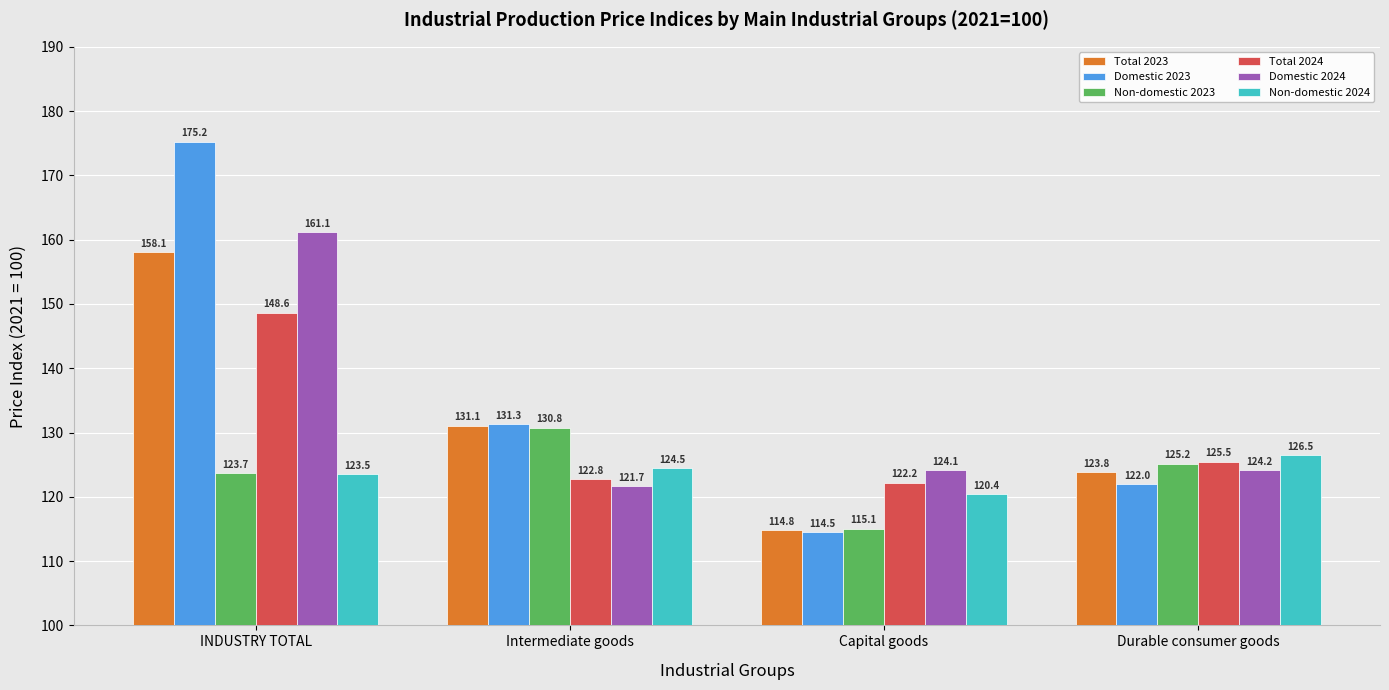

What is the sum of the Non-domestic 2024 values at Durable consumer goods and INDUSTRY TOTAL?

250.0